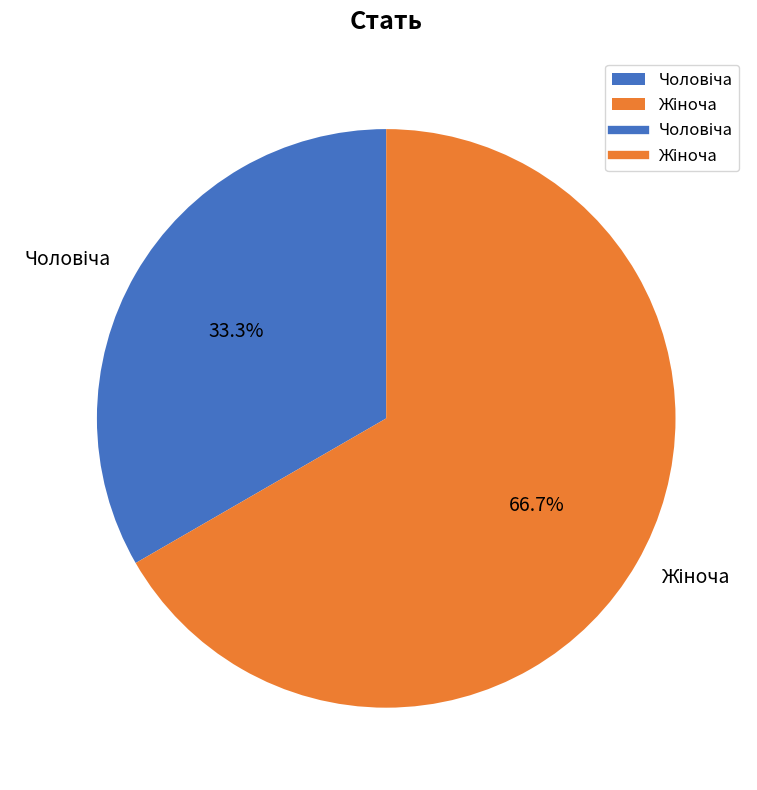

Does any single category account for the majority?

Yes